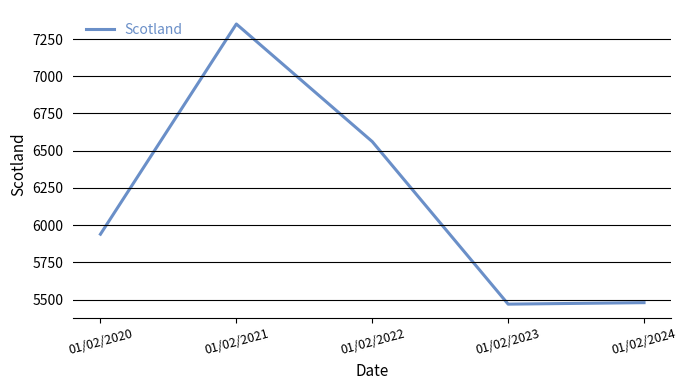

Where is the data nearest to the value 6410?

01/02/2022